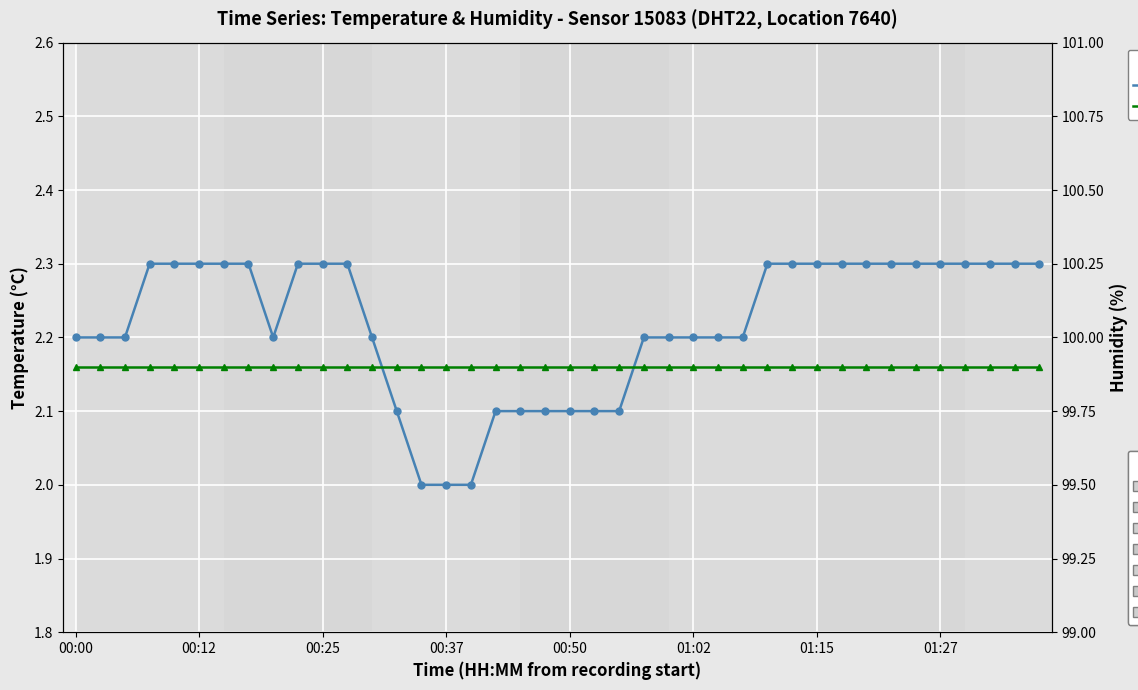

How many data points in temperature are above 2?

37